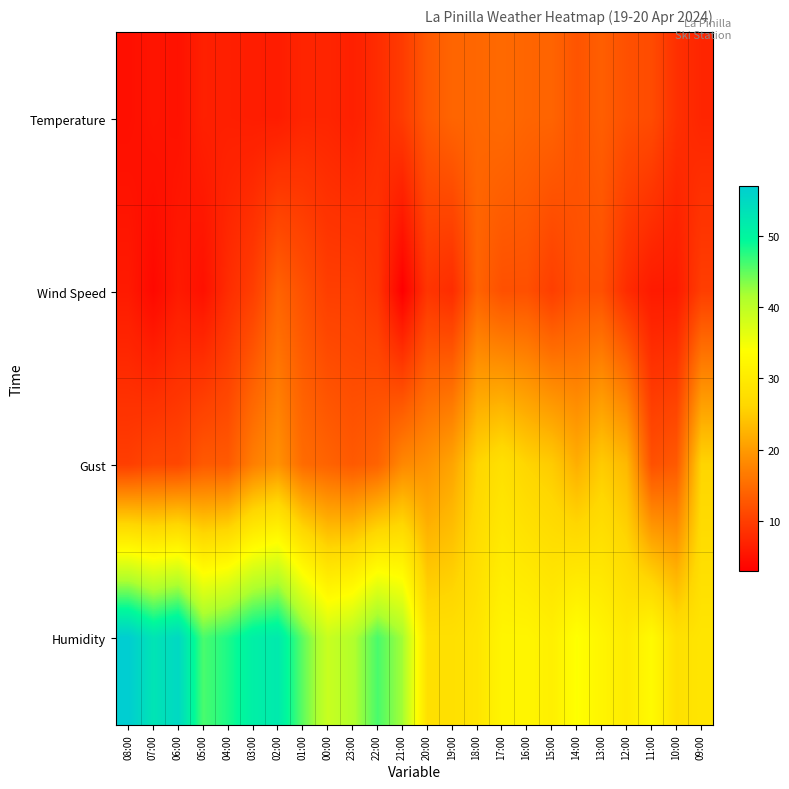

Reading right to left, what are all the values shown in this chart?

Temperature: 09:00=7.3	10:00=8.4	11:00=11.5	12:00=12.0	13:00=13.5	14:00=12.4	15:00=14.1	16:00=14.2	17:00=14.8	18:00=14.4	19:00=14.2	20:00=12.9	21:00=9.7	22:00=8.0	23:00=6.6	00:00=7.2	01:00=7.2	02:00=6.2	03:00=6.3	04:00=6.5	05:00=6.6	06:00=5.1	07:00=5.4	08:00=4.7
Wind Speed: 09:00=10.0	10:00=6.0	11:00=6.0	12:00=8.0	13:00=12.0	14:00=12.0	15:00=10.0	16:00=12.0	17:00=12.0	18:00=14.0	19:00=8.0	20:00=9.0	21:00=3.0	22:00=9.0	23:00=10.0	00:00=10.0	01:00=12.0	02:00=14.0	03:00=10.0	04:00=8.0	05:00=5.0	06:00=6.0	07:00=4.0	08:00=6.0
Gust: 09:00=26.0	10:00=13.0	11:00=12.0	12:00=23.0	13:00=25.0	14:00=22.0	15:00=25.0	16:00=26.0	17:00=28.0	18:00=26.0	19:00=21.0	20:00=19.0	21:00=18.0	22:00=14.0	23:00=13.0	00:00=14.0	01:00=15.0	02:00=19.0	03:00=17.0	04:00=13.0	05:00=13.0	06:00=11.0	07:00=11.0	08:00=10.0
Humidity: 09:00=29.0	10:00=28.0	11:00=33.0	12:00=30.0	13:00=32.0	14:00=34.0	15:00=31.0	16:00=32.0	17:00=32.0	18:00=29.0	19:00=28.0	20:00=28.0	21:00=42.0	22:00=46.0	23:00=41.0	00:00=39.0	01:00=45.0	02:00=52.0	03:00=51.0	04:00=48.0	05:00=46.0	06:00=55.0	07:00=53.0	08:00=57.0